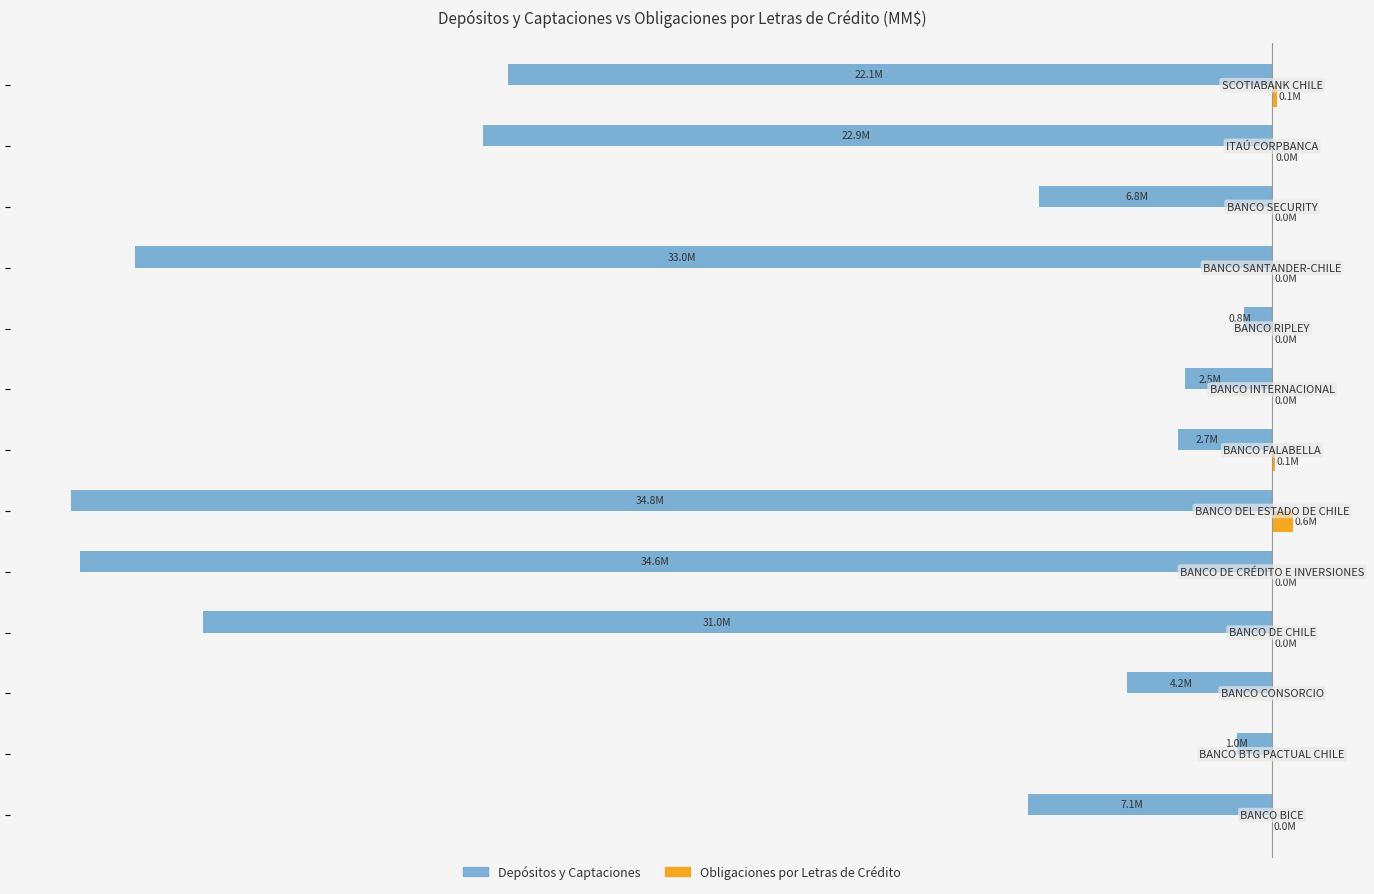

What is the difference between the maximum and minimum values in the Obligaciones por Letras de Crédito series?

597226